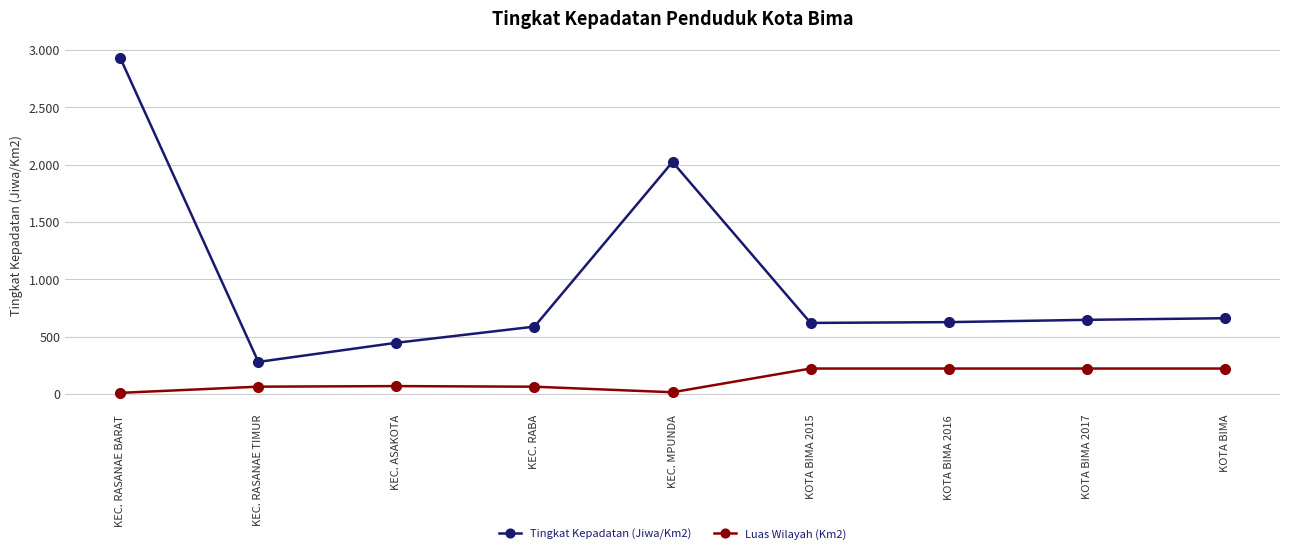

Does the chart have visible grid lines?

Yes